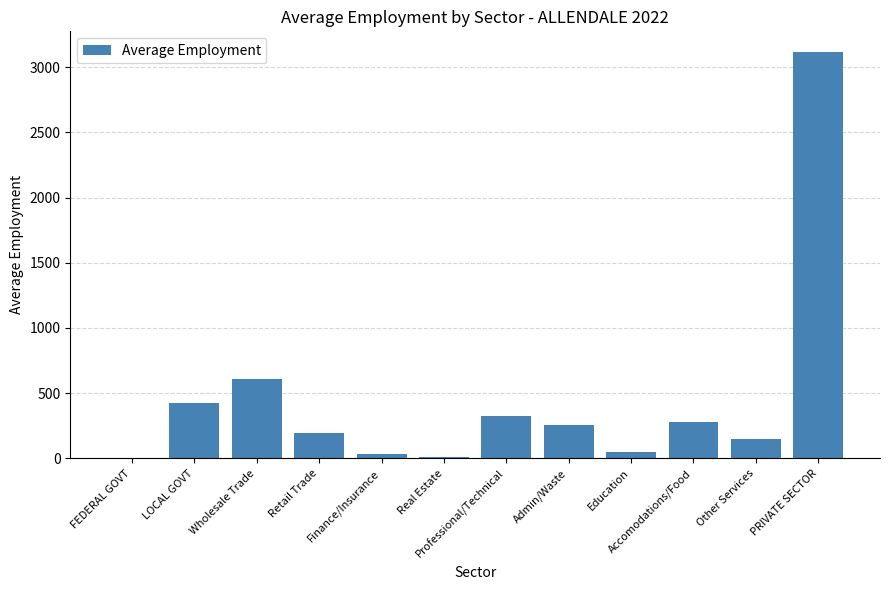

What is the sum of all values?

5447.0